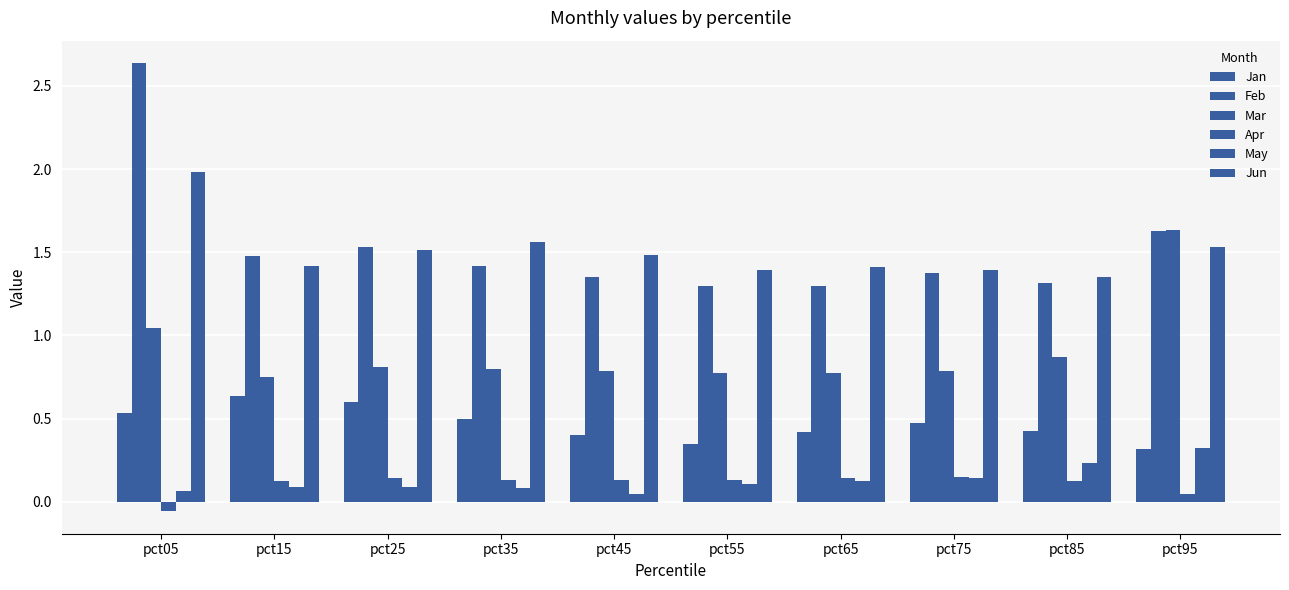

Reading left to right, what are all the values shown in this chart?

Jan: pct05=0.5	pct15=0.6	pct25=0.6	pct35=0.5	pct45=0.4	pct55=0.3	pct65=0.4	pct75=0.5	pct85=0.4	pct95=0.3
Feb: pct05=2.6	pct15=1.5	pct25=1.5	pct35=1.4	pct45=1.3	pct55=1.3	pct65=1.3	pct75=1.4	pct85=1.3	pct95=1.6
Mar: pct05=1.0	pct15=0.8	pct25=0.8	pct35=0.8	pct45=0.8	pct55=0.8	pct65=0.8	pct75=0.8	pct85=0.9	pct95=1.6
Apr: pct05=-0.1	pct15=0.1	pct25=0.1	pct35=0.1	pct45=0.1	pct55=0.1	pct65=0.1	pct75=0.2	pct85=0.1	pct95=0.0
May: pct05=0.1	pct15=0.1	pct25=0.1	pct35=0.1	pct45=0.0	pct55=0.1	pct65=0.1	pct75=0.1	pct85=0.2	pct95=0.3
Jun: pct05=2.0	pct15=1.4	pct25=1.5	pct35=1.6	pct45=1.5	pct55=1.4	pct65=1.4	pct75=1.4	pct85=1.4	pct95=1.5